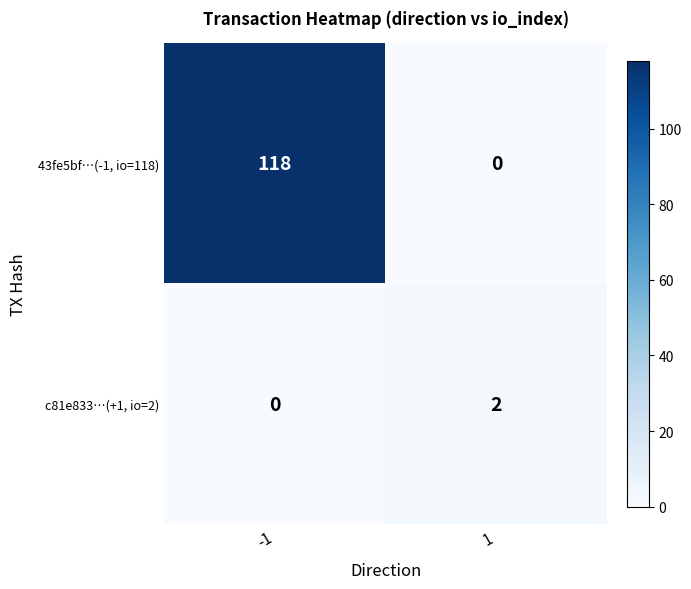

What is the average value of the 43fe5bf…(-1, io=118) series?

59